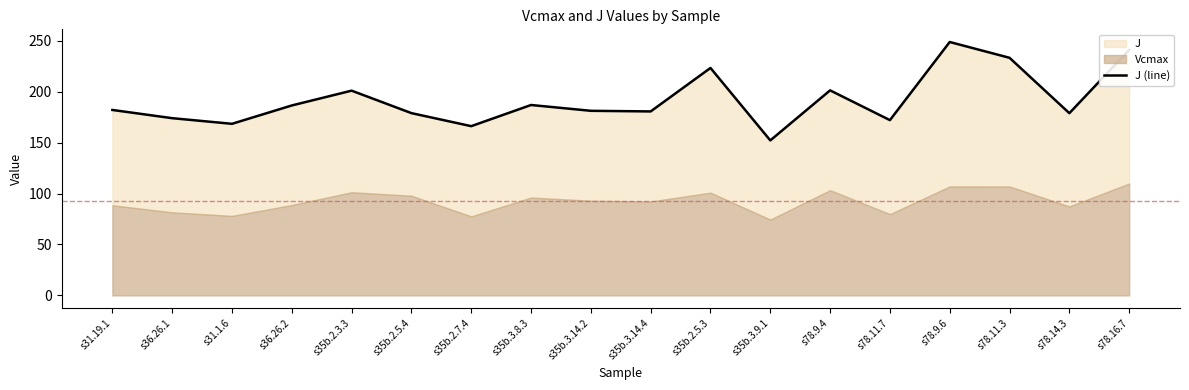

How many categories are shown in the chart?

18